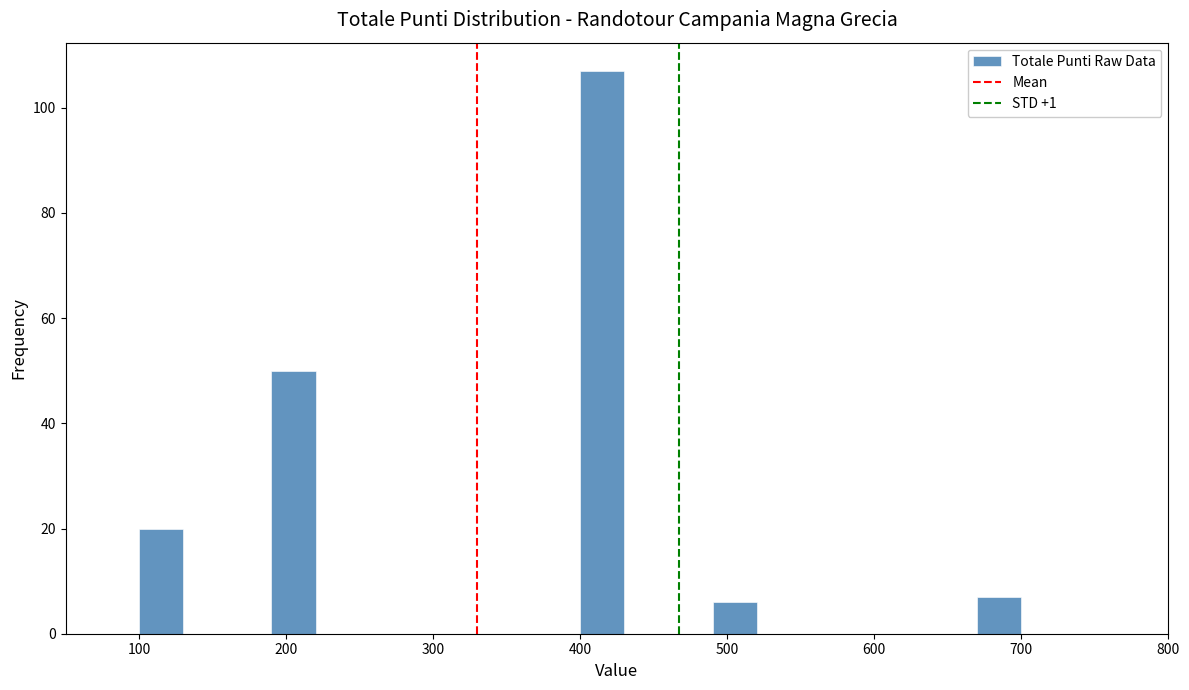

Read against the x-axis, roughly where is the centre of the tallest bar?

420